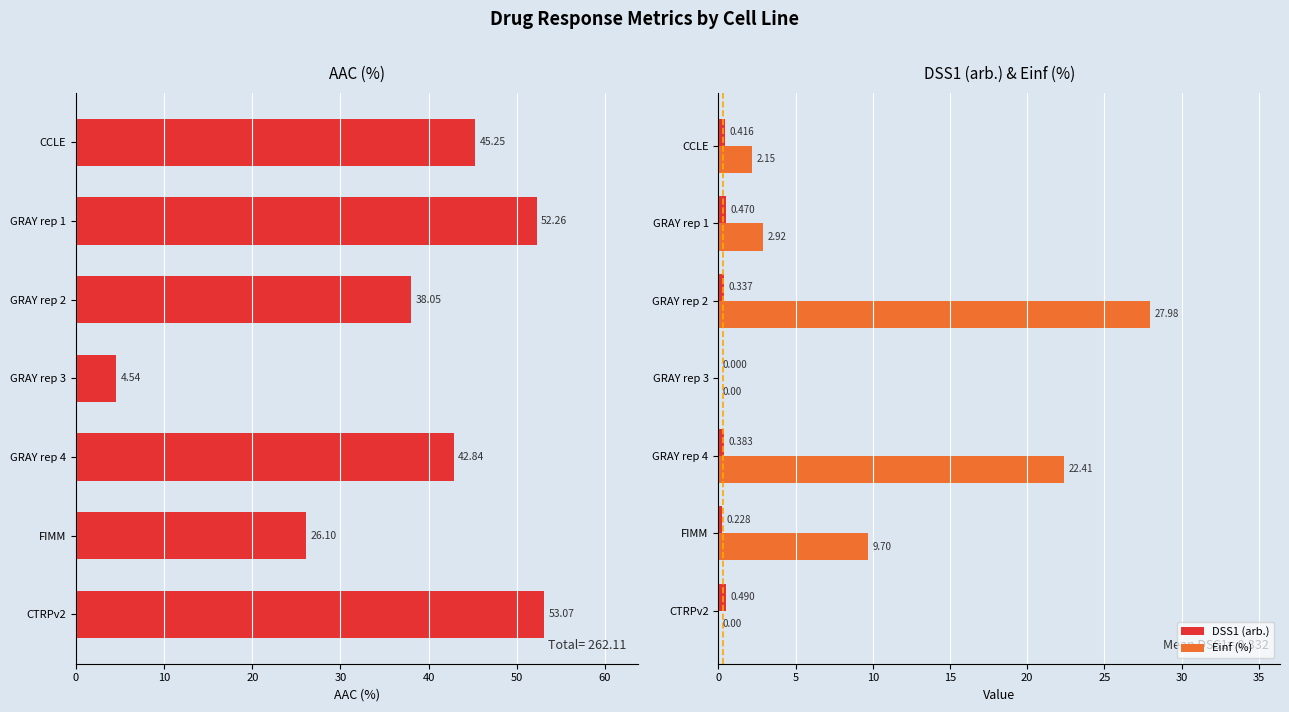

What is the value of the DSS1 (arb.) bar at the 6th from the left?

0.2